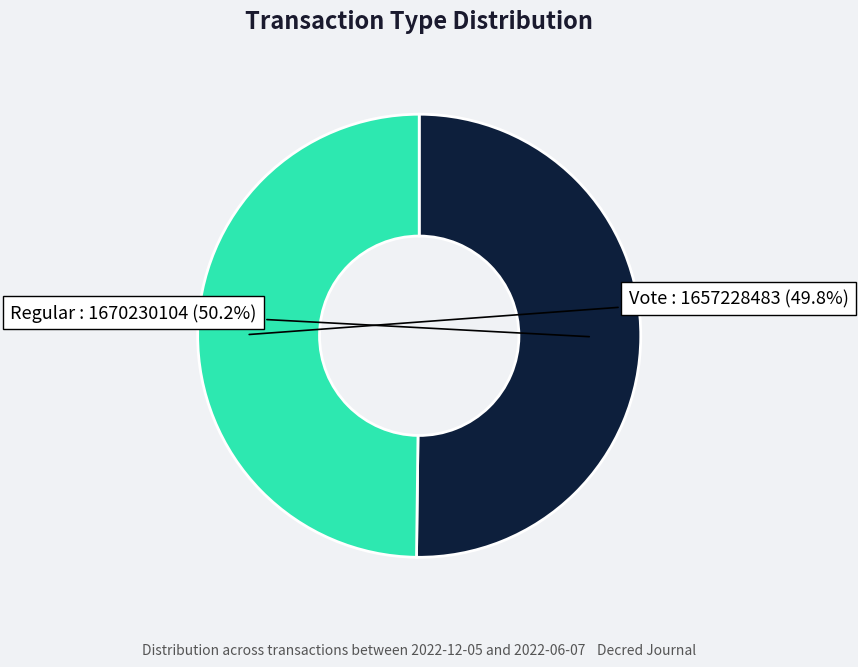

Is it true that Vote is 50% of the pie?

True